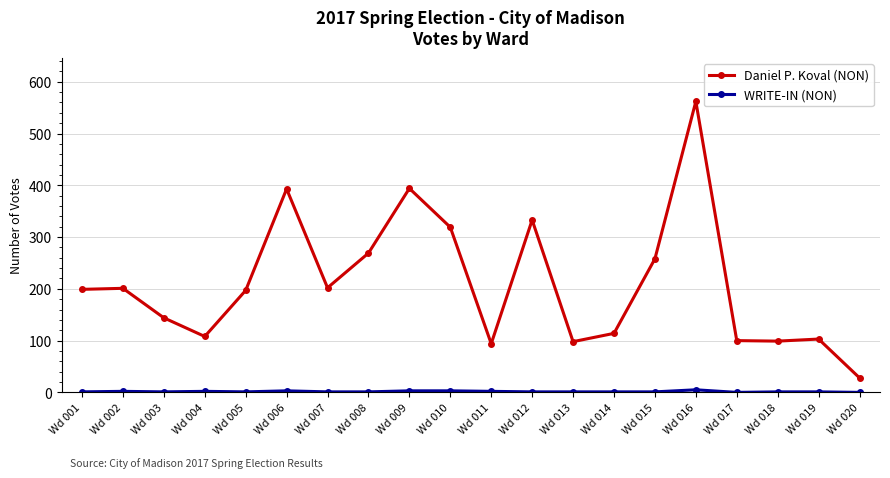

What is the average value of the Daniel P. Koval (NON) series?

211